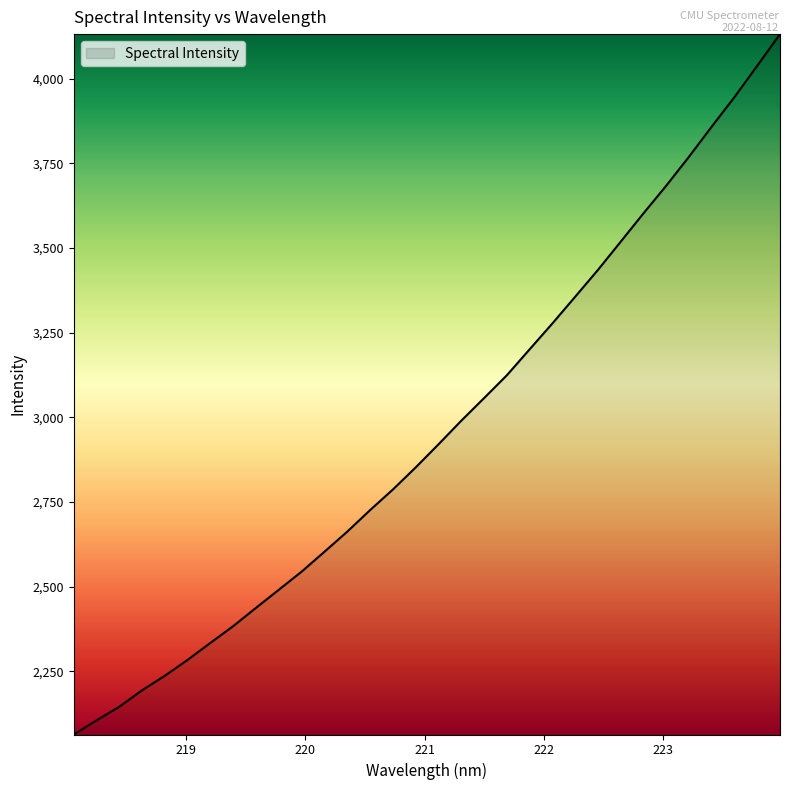

What is the minimum value shown in the chart?

2063.3